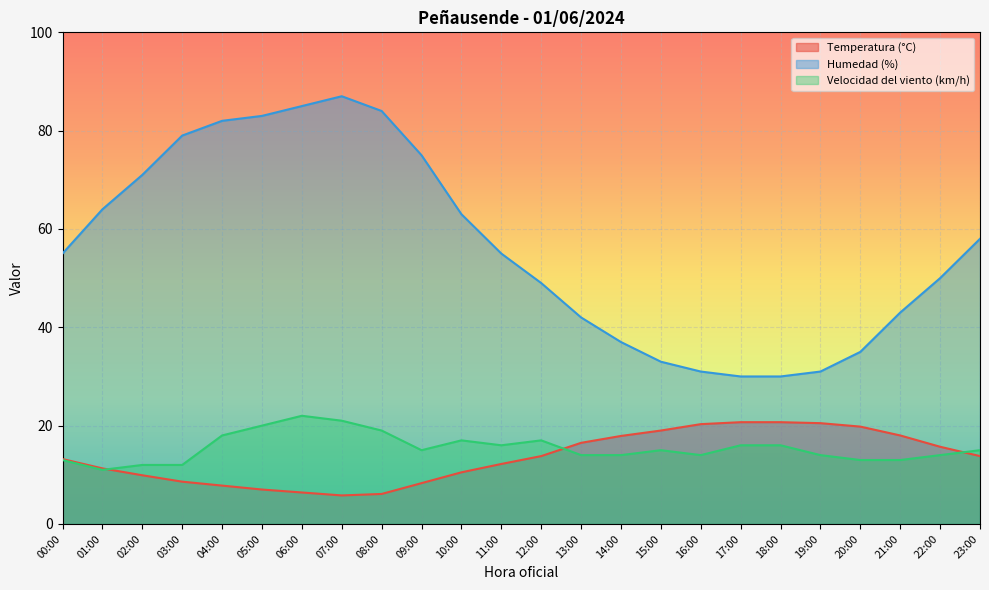

How many intersections are there between Temperatura (°C) and Velocidad del viento (km/h)?

3